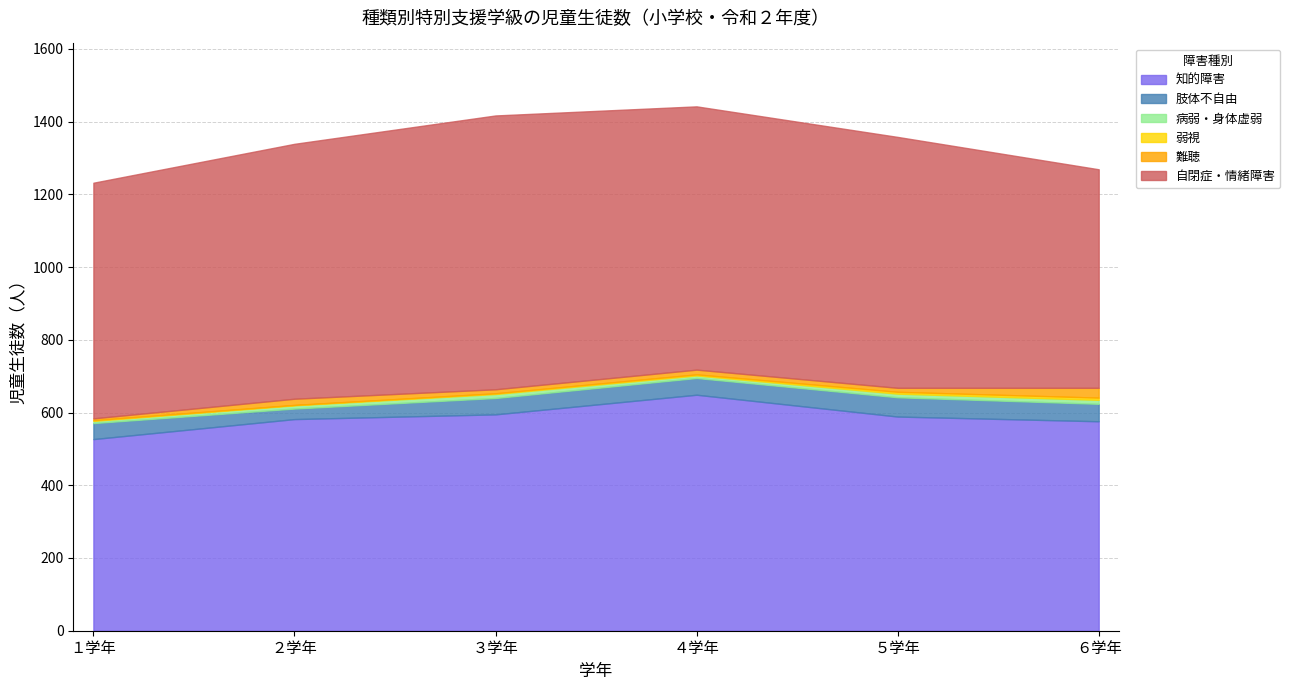

What position from the left is １学年?

1